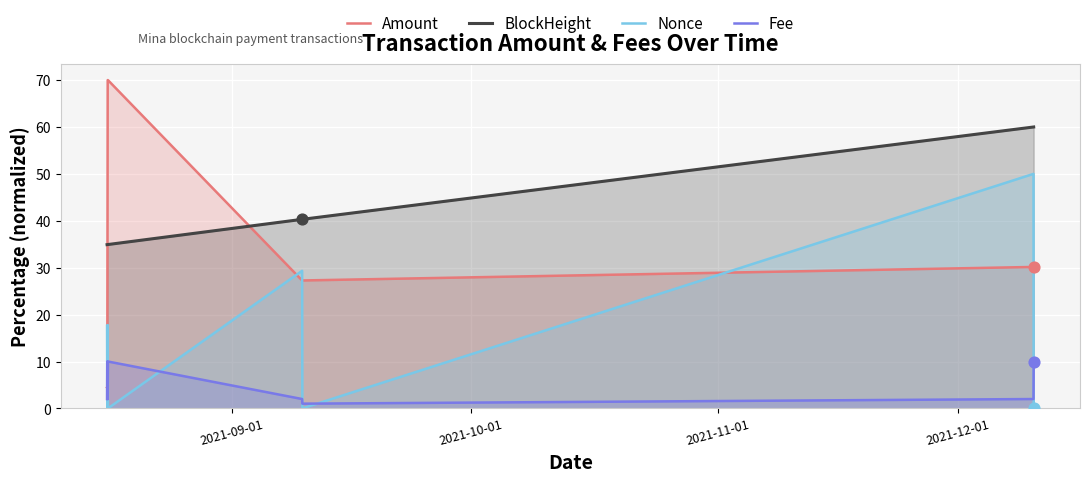

Which series has the largest total across all categories?

BlockHeight